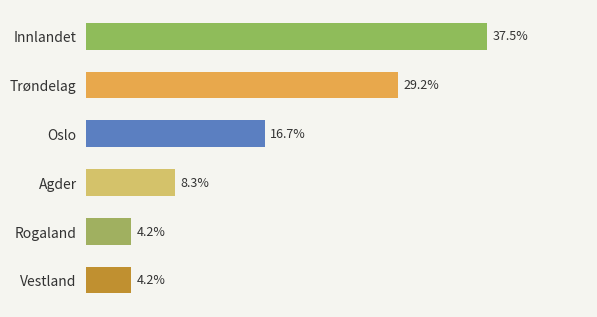

At which category does the chart reach its peak across all series?

Innlandet